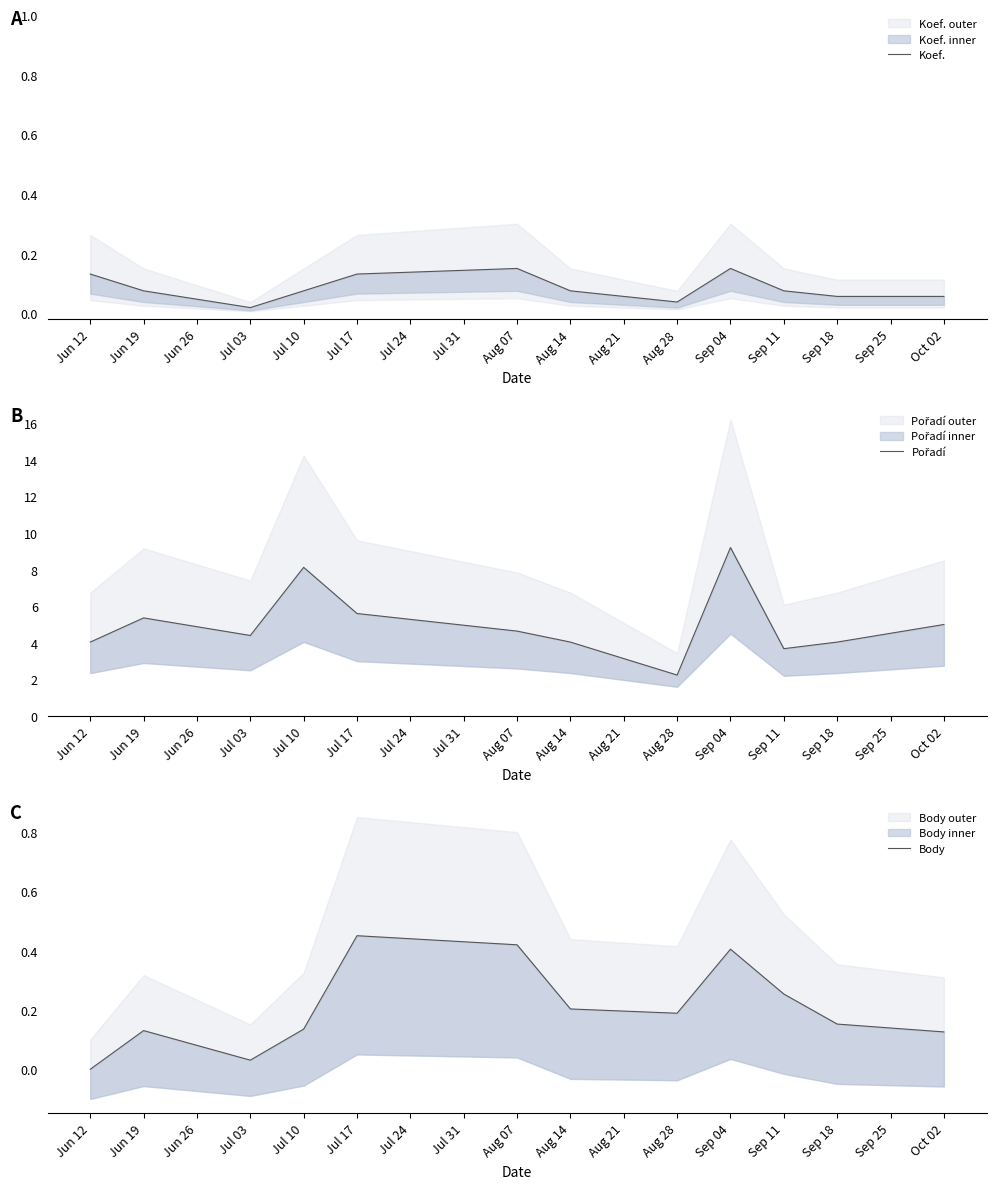

Which series has the widest spread of values?

Pořadí